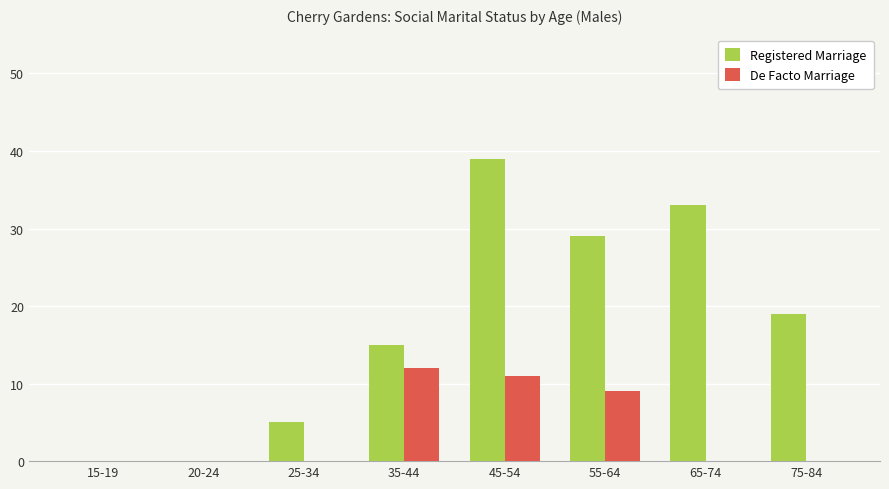

The De Facto Marriage series shows -7 at 20-24. True or false?

False